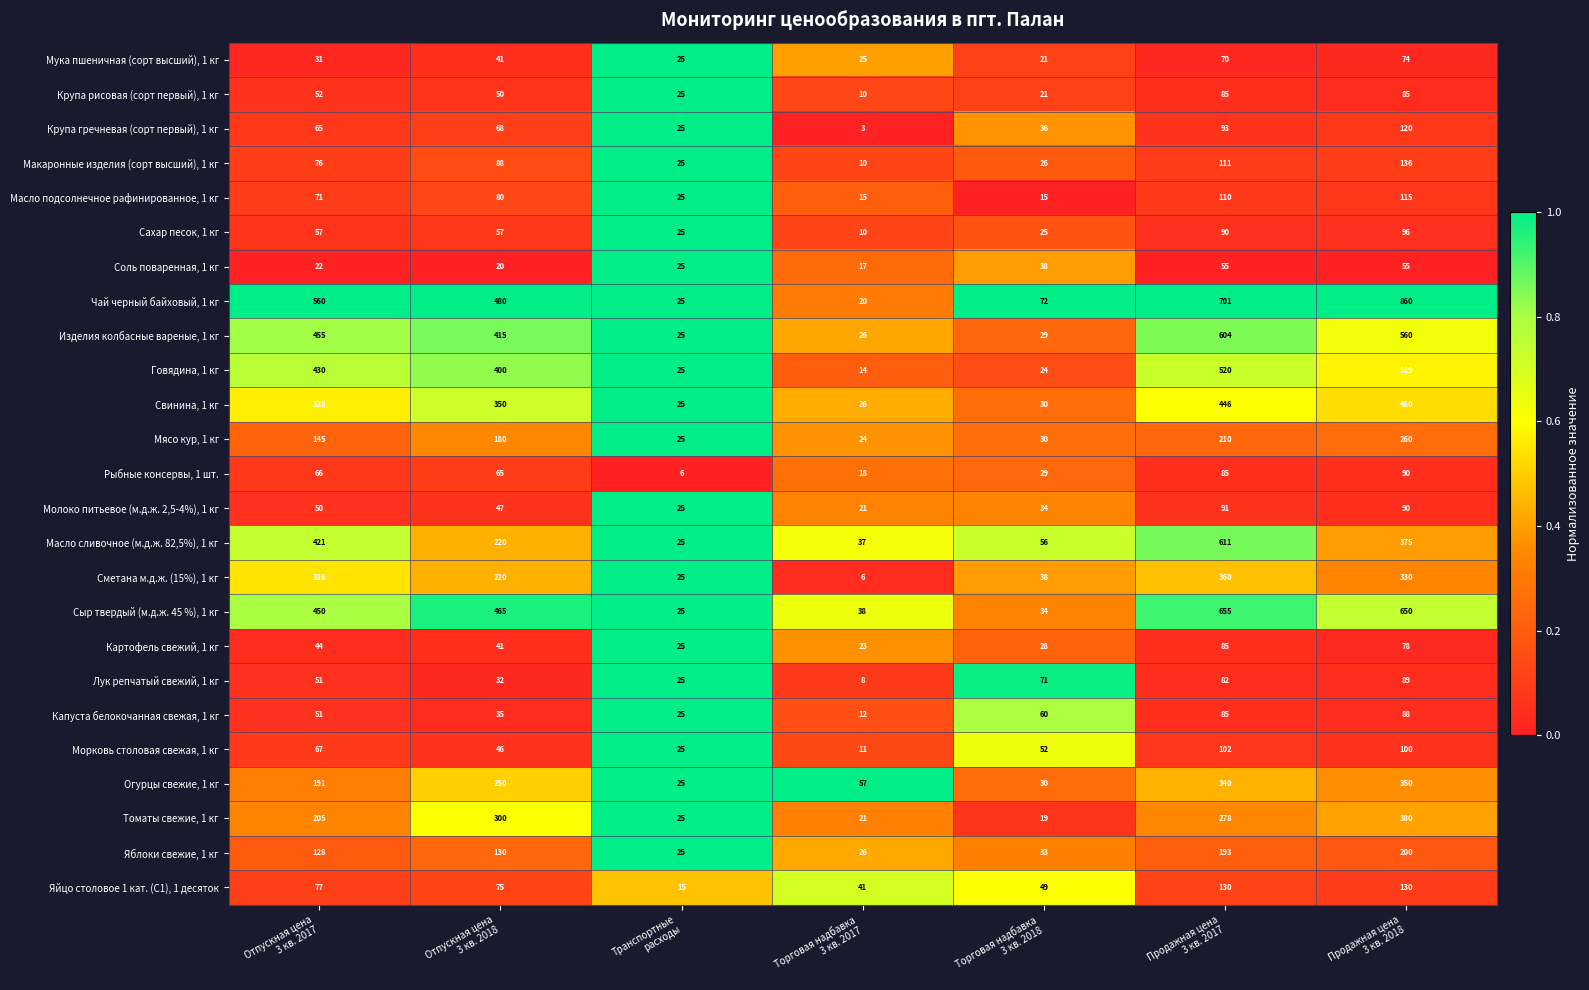

What is the smallest value displayed?

3